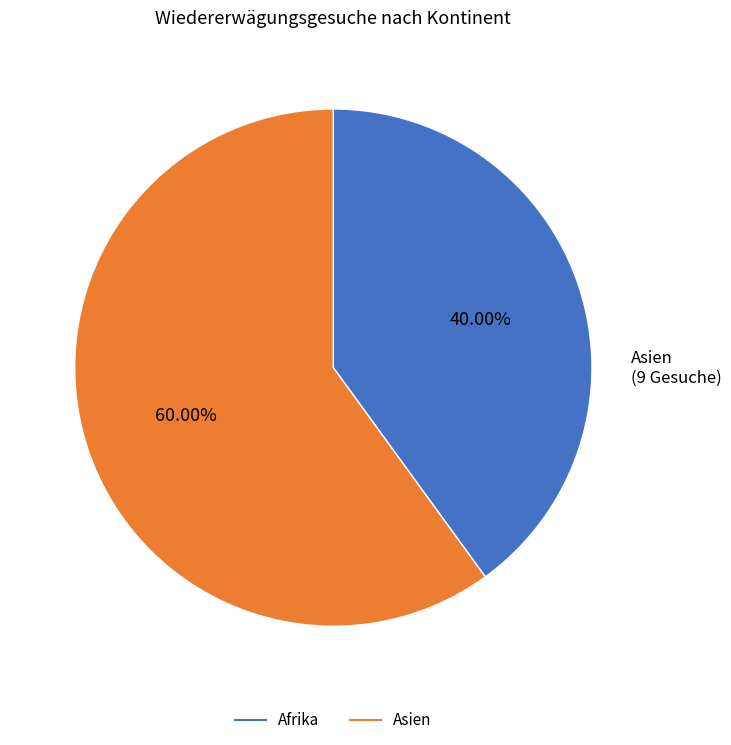

Does any single category account for the majority?

Yes